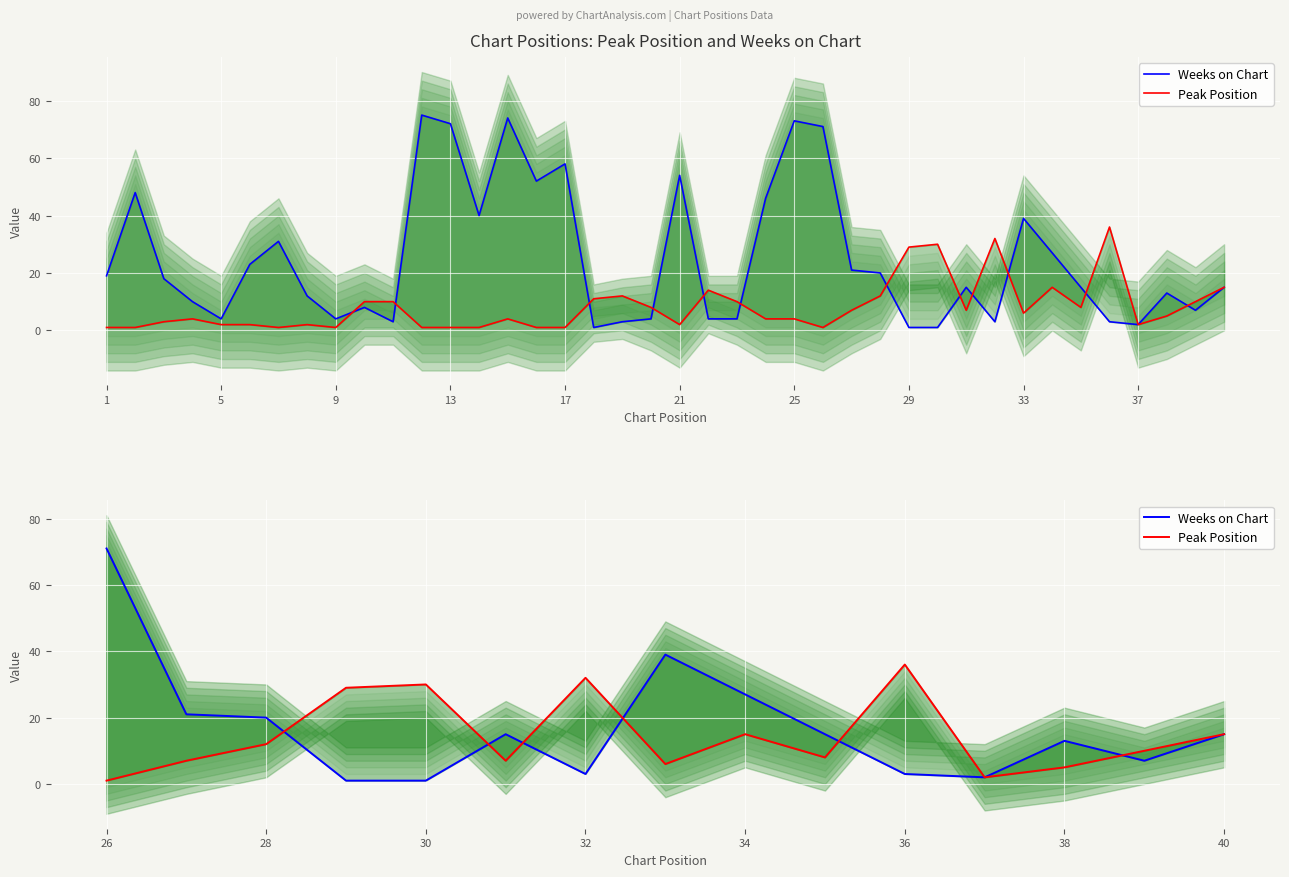

Rank the series by their maximum value, from lowest to highest.

Peak Position, Weeks on Chart